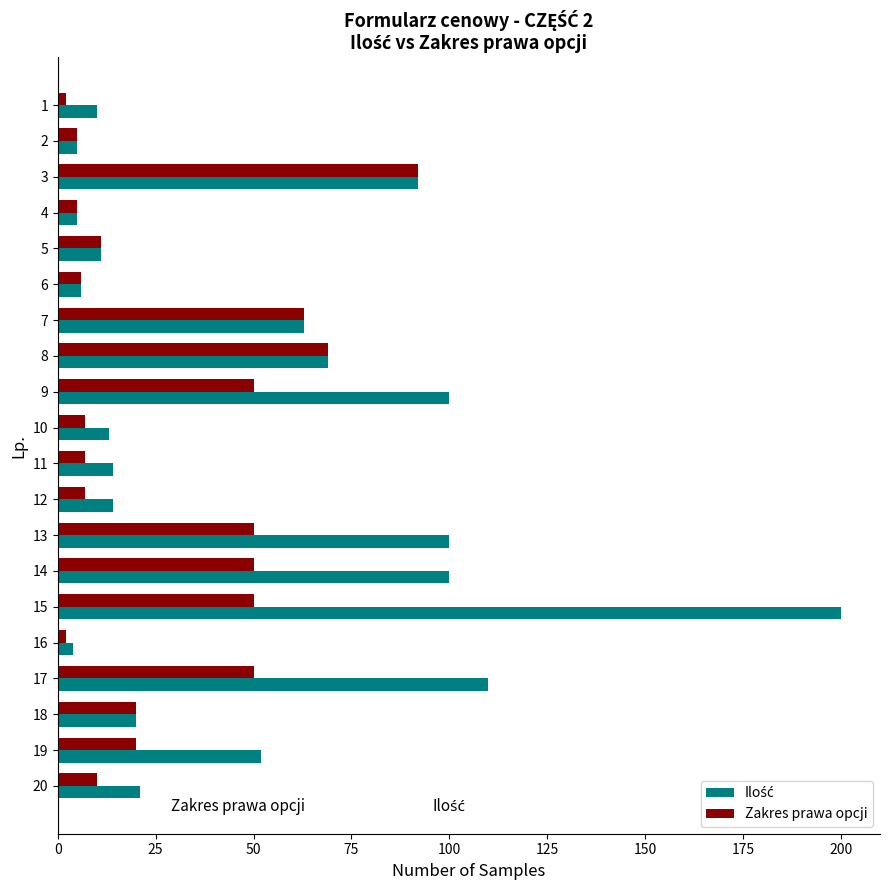

Is it true that Zakres prawa opcji equals 63 at 7?

True